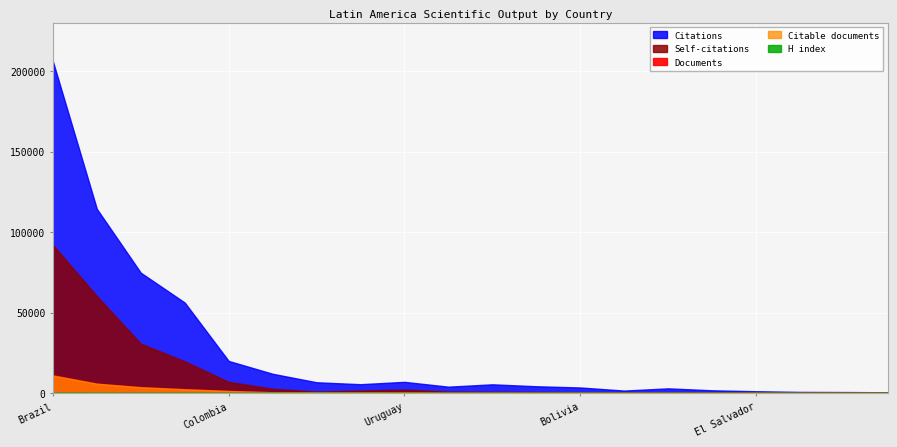

What is the total value across all series at Trinidad and Tobago?

1956